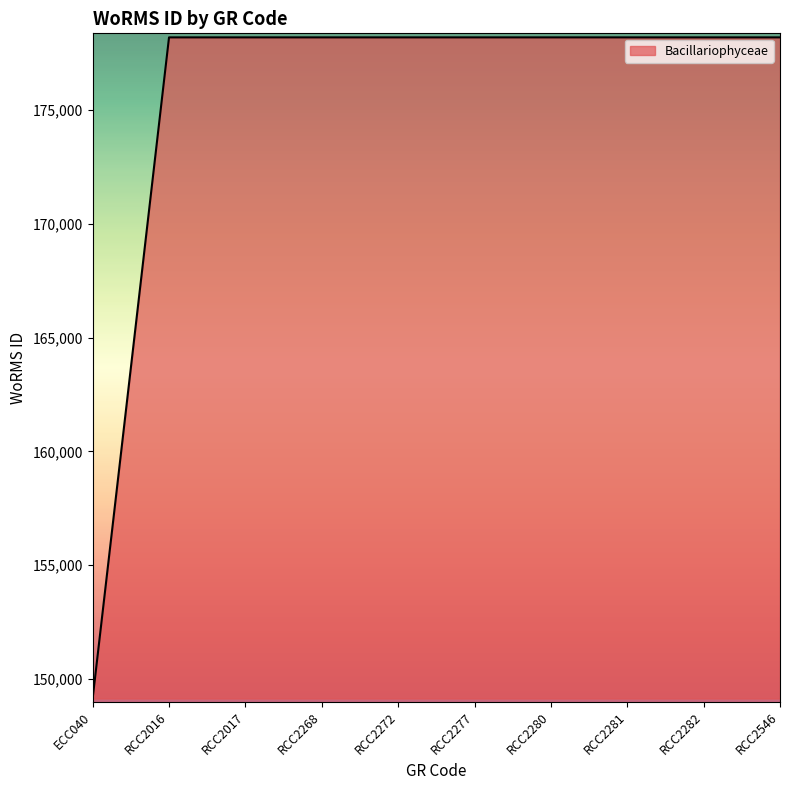

What position from the left is RCC2281?

8